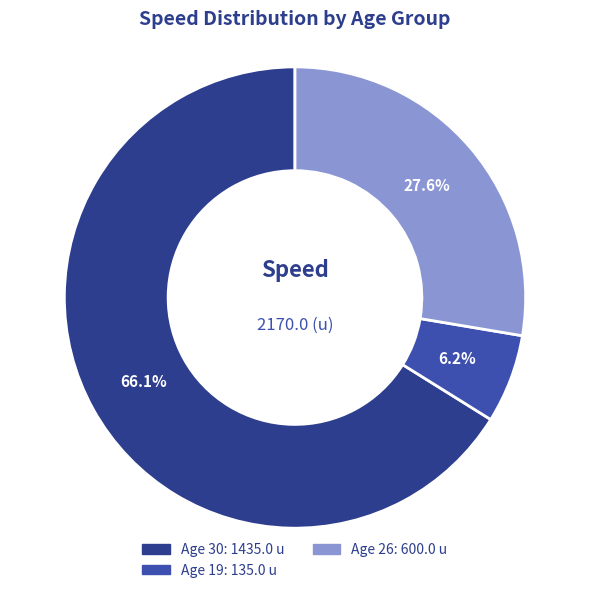

Is there any slice that represents more than half of the pie?

Yes